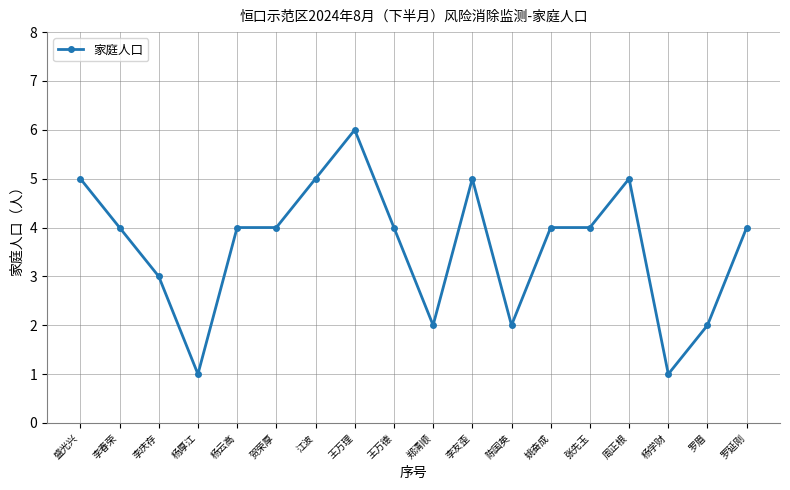

Which category has the highest value across all series?

王万理